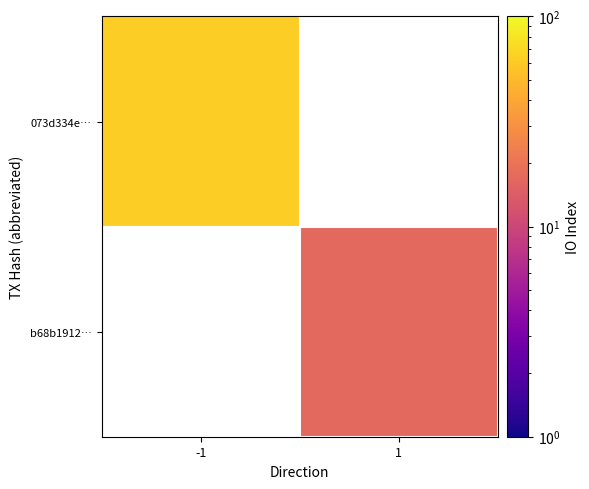

What is the greatest value displayed?

63.0